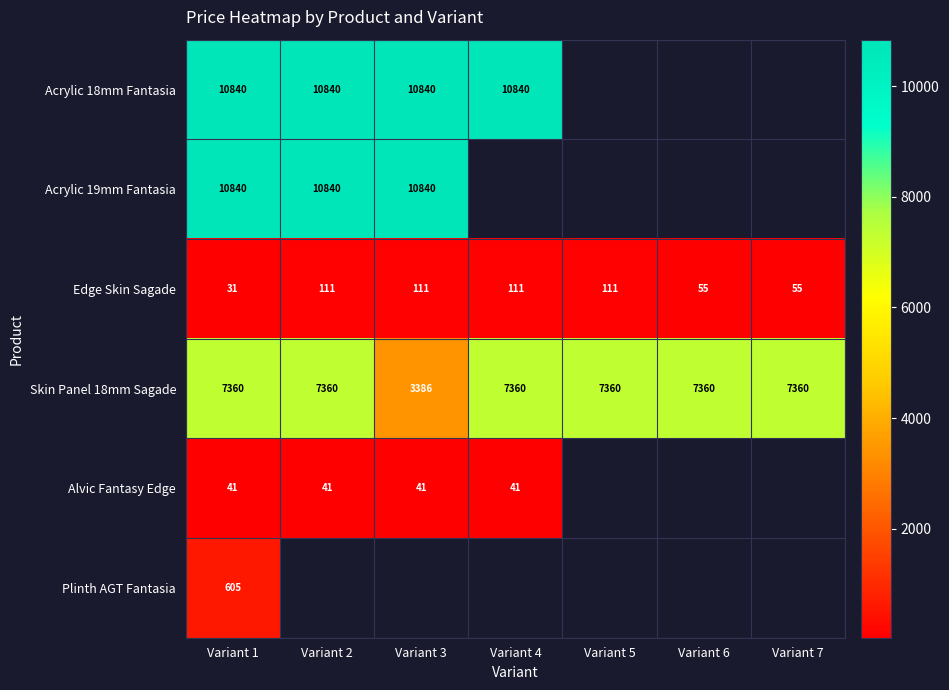

What is the approximate value of Skin Panel 18mm Sagade at Variant 5?

7360.2